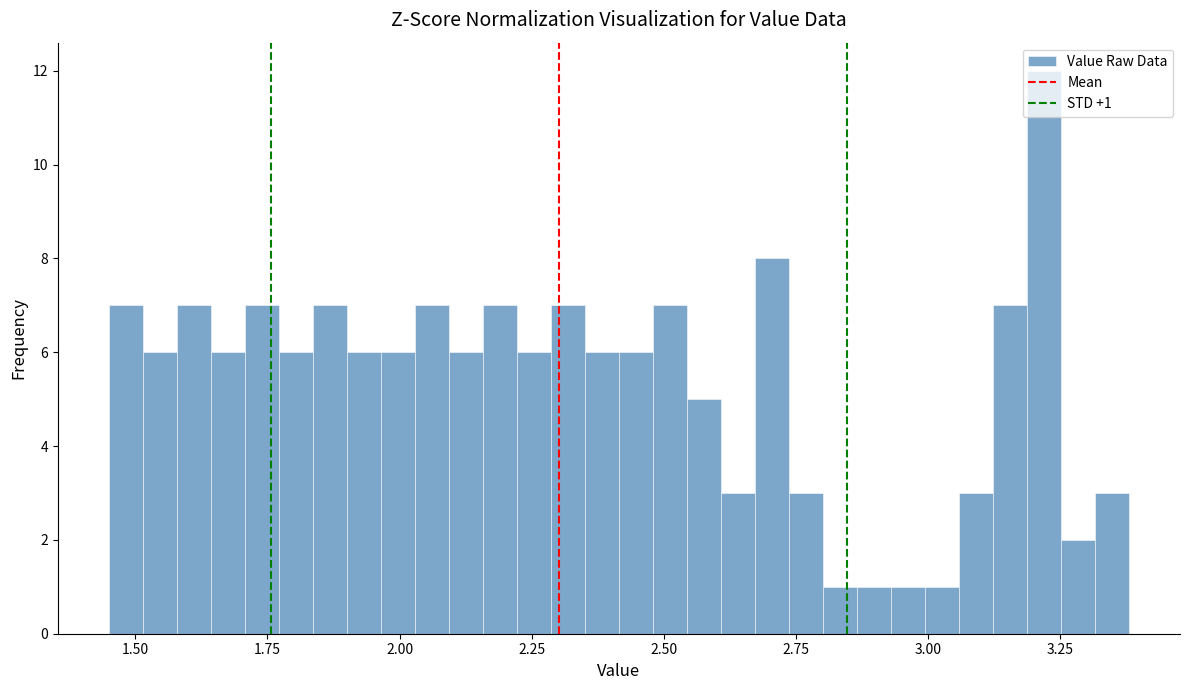

Read against the x-axis, roughly where is the centre of the tallest bar?

3.20